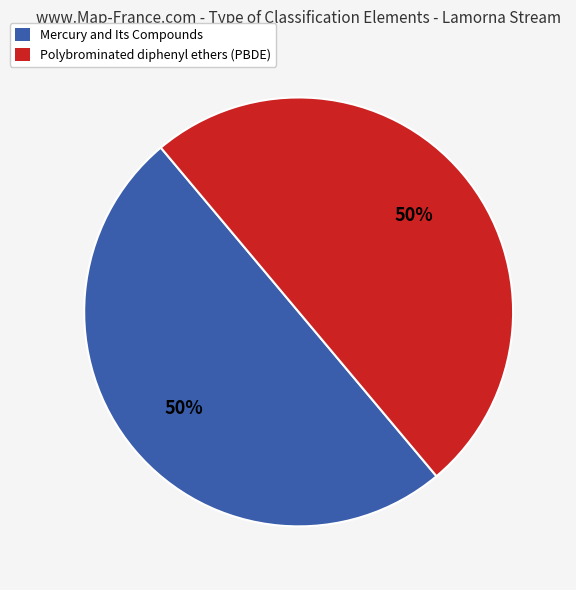

Is it true that Mercury and Its Compounds is 50% of the pie?

True